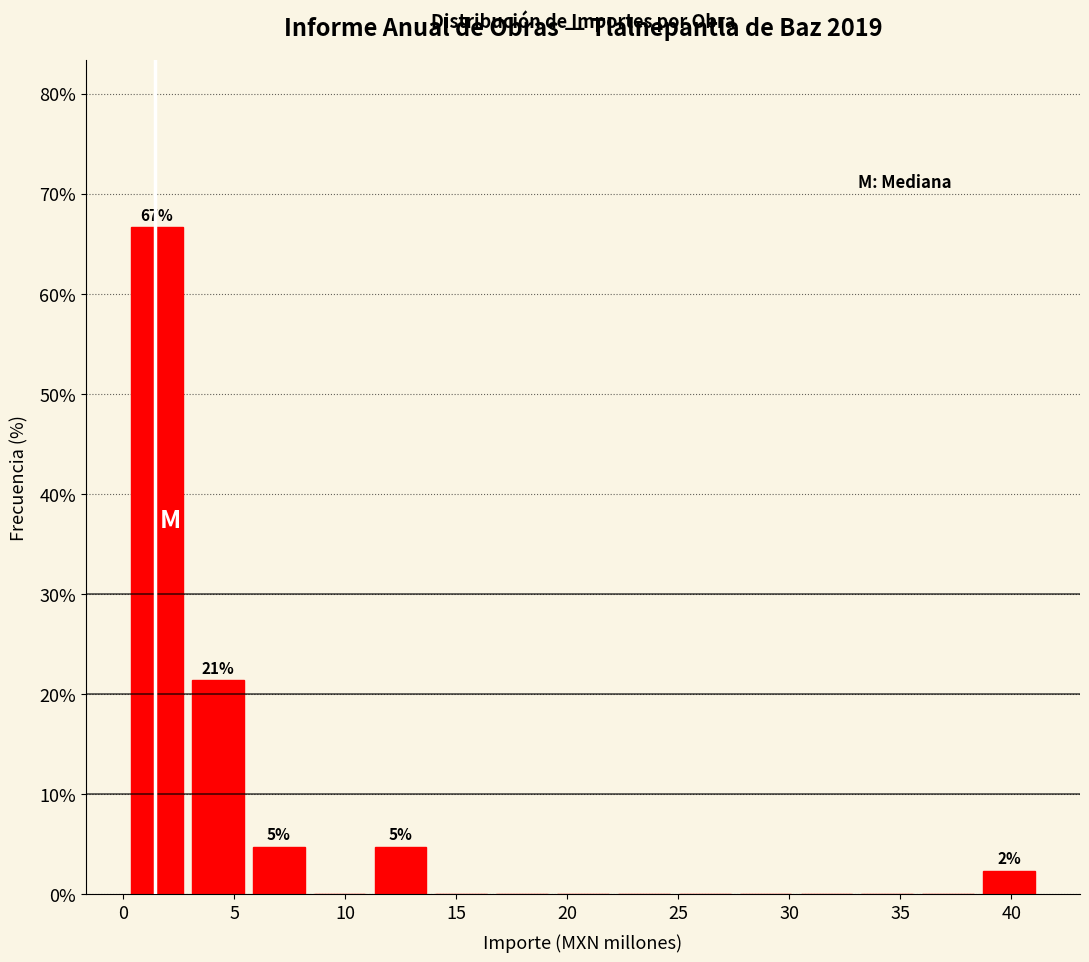

Which range on the x-axis has the tallest bar?

0.0 to 3.0